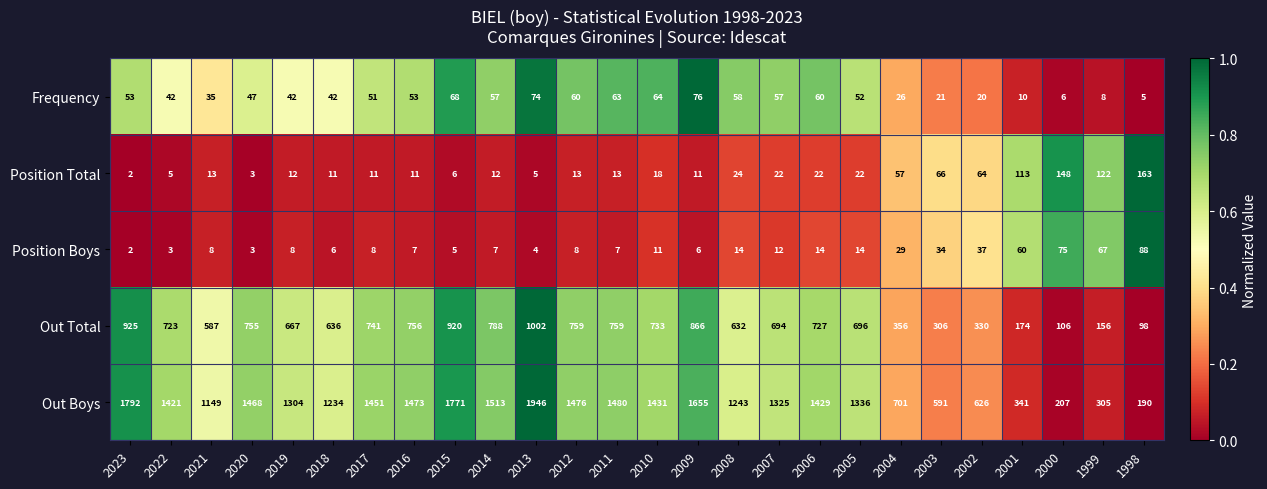

Which series has the largest range (max minus min)?

Out Boys